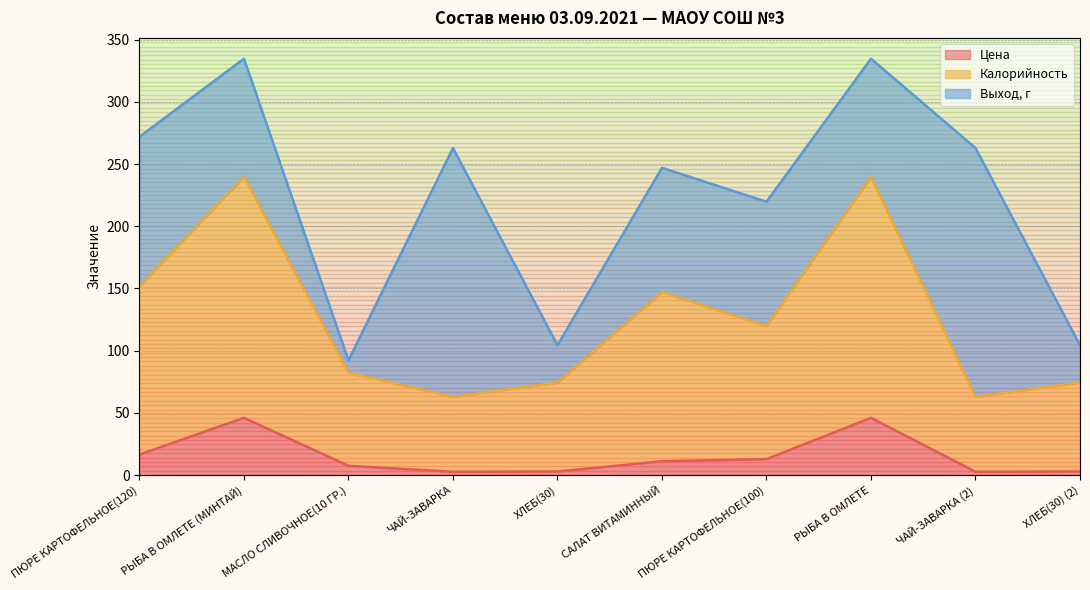

What is the spread (max minus min) of values at ХЛЕБ(30)?

71.5